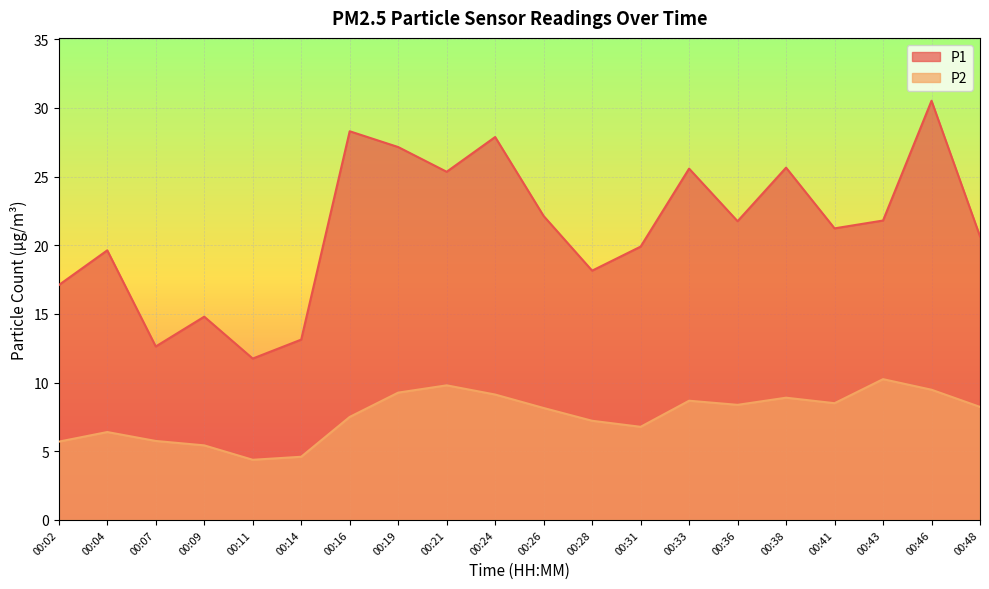

What is the difference between the second highest and second lowest values in the P1 series?

15.7